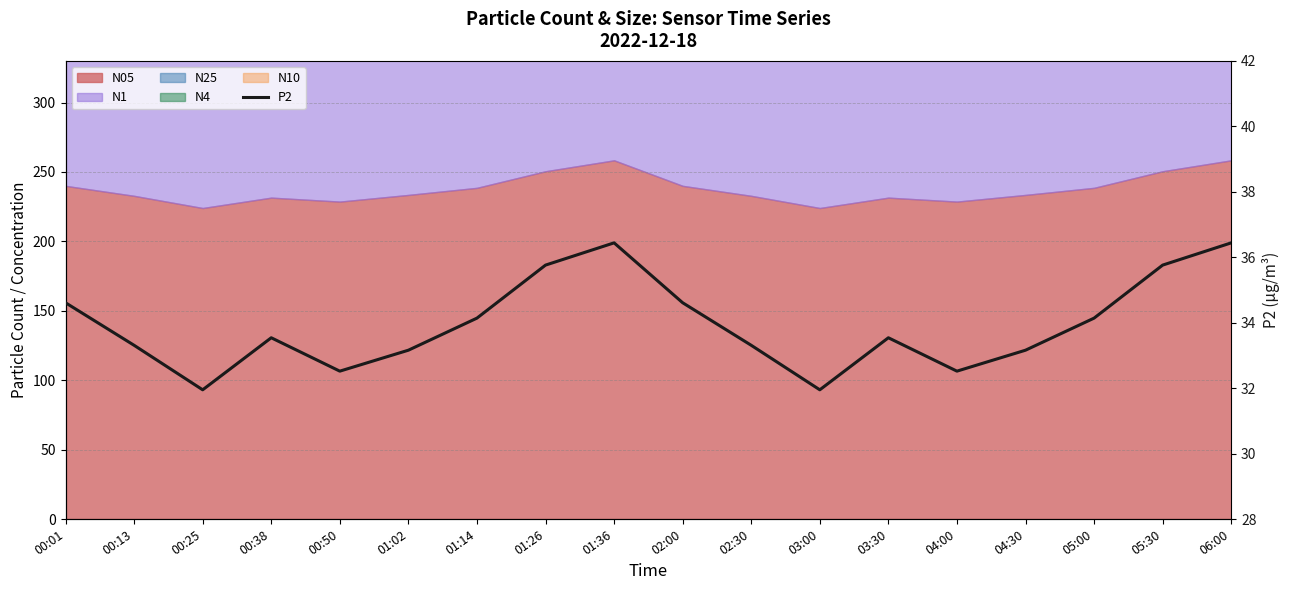

What is the sum of all values?

610.9